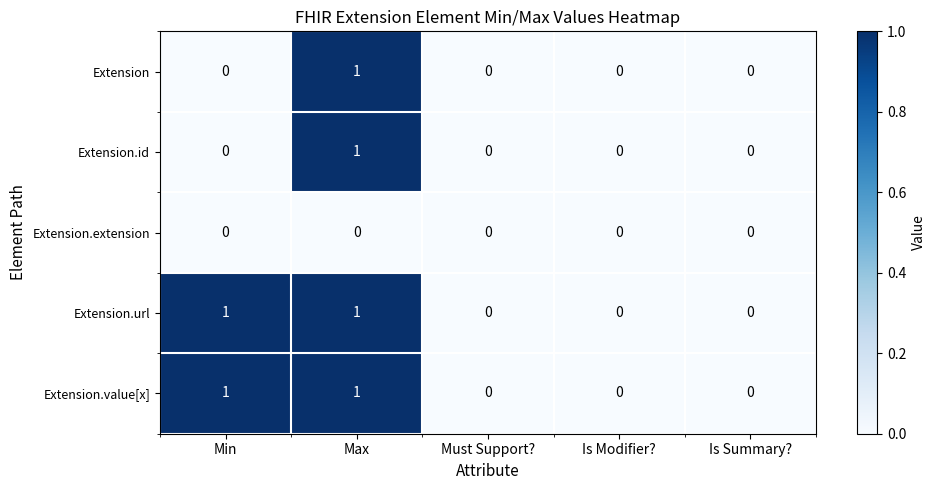

Reading right to left, list all the values displayed in this chart.

Extension: 0	0	0	1	0
Extension.id: 0	0	0	1	0
Extension.extension: 0	0	0	0	0
Extension.url: 0	0	0	1	1
Extension.value[x]: 0	0	0	1	1